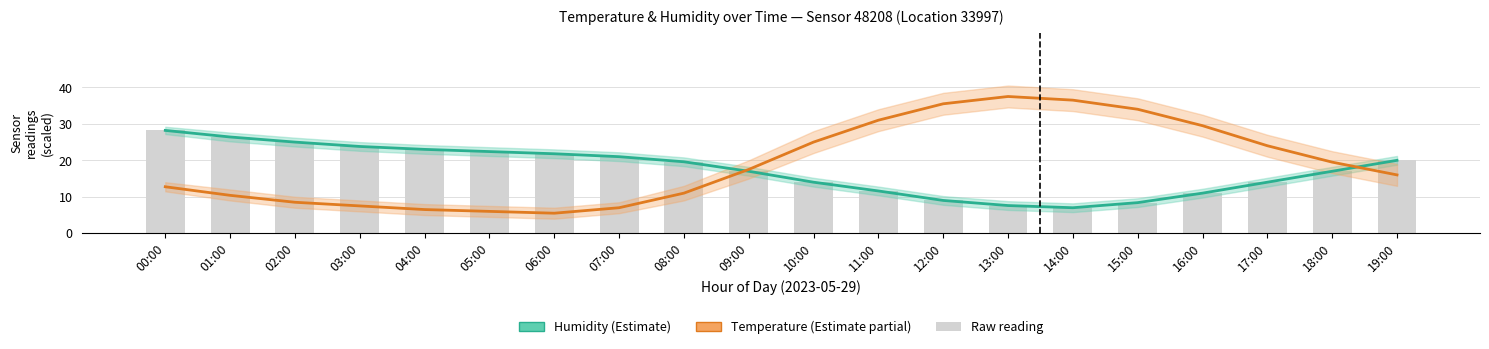

What is the label of the 17th bar from the left?

16:00